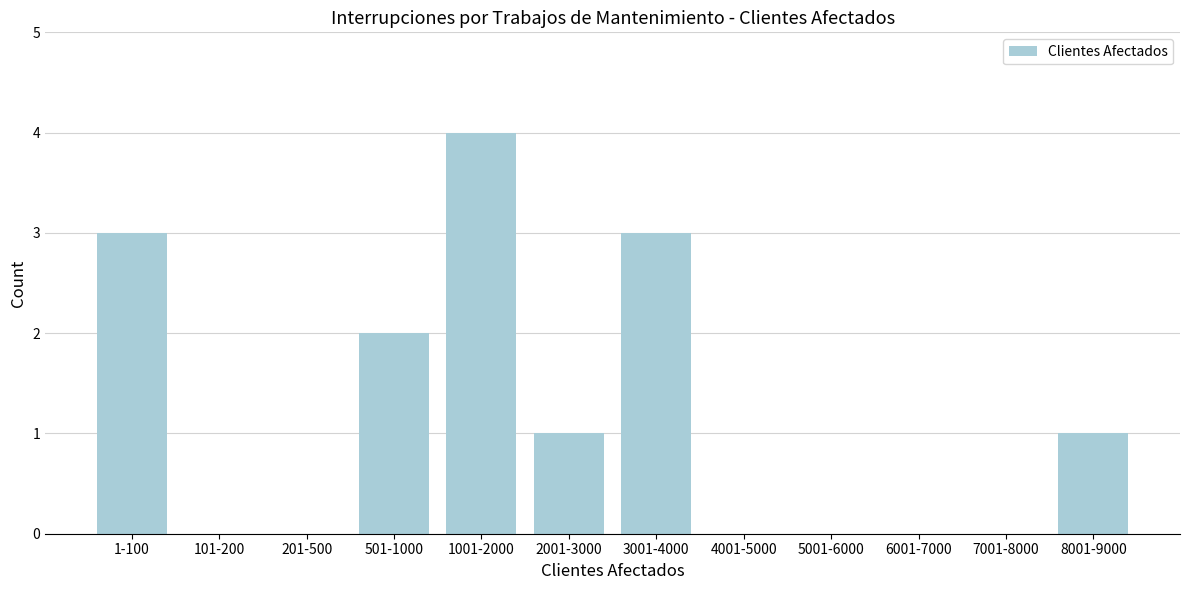

Reading left to right, extract all data points from this chart.

1-100=3	101-200=0	201-500=0	501-1000=2	1001-2000=4	2001-3000=1	3001-4000=3	4001-5000=0	5001-6000=0	6001-7000=0	7001-8000=0	8001-9000=1